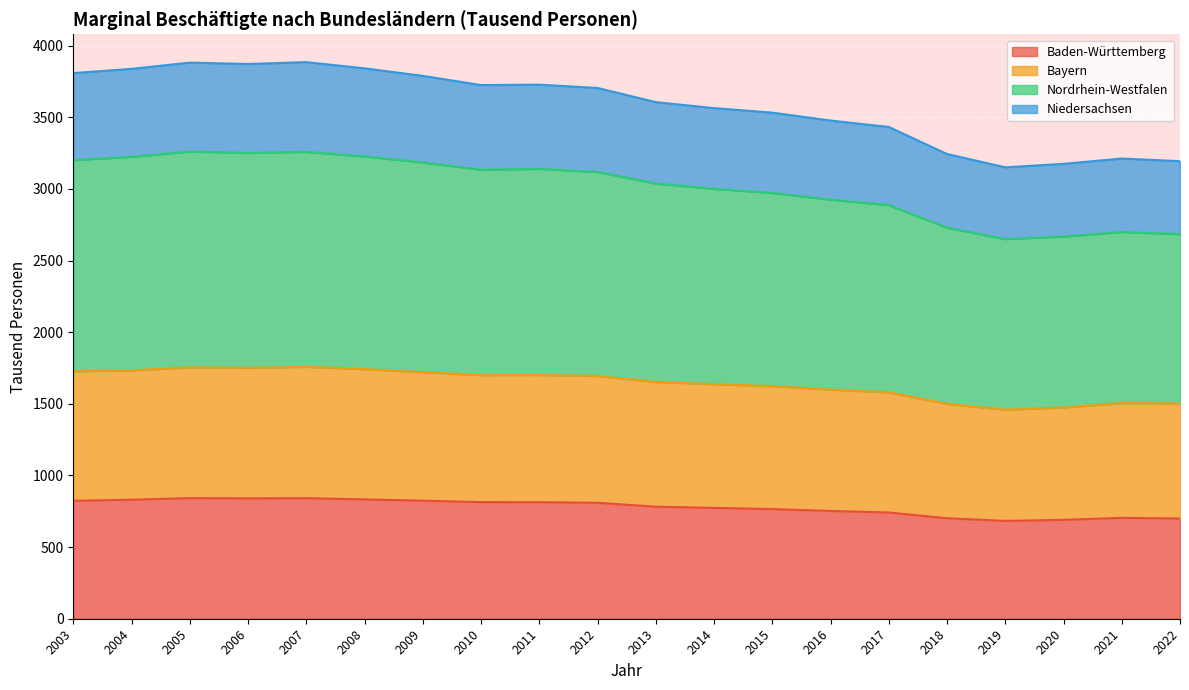

What is the average value of the Baden-Württemberg series?

778.3